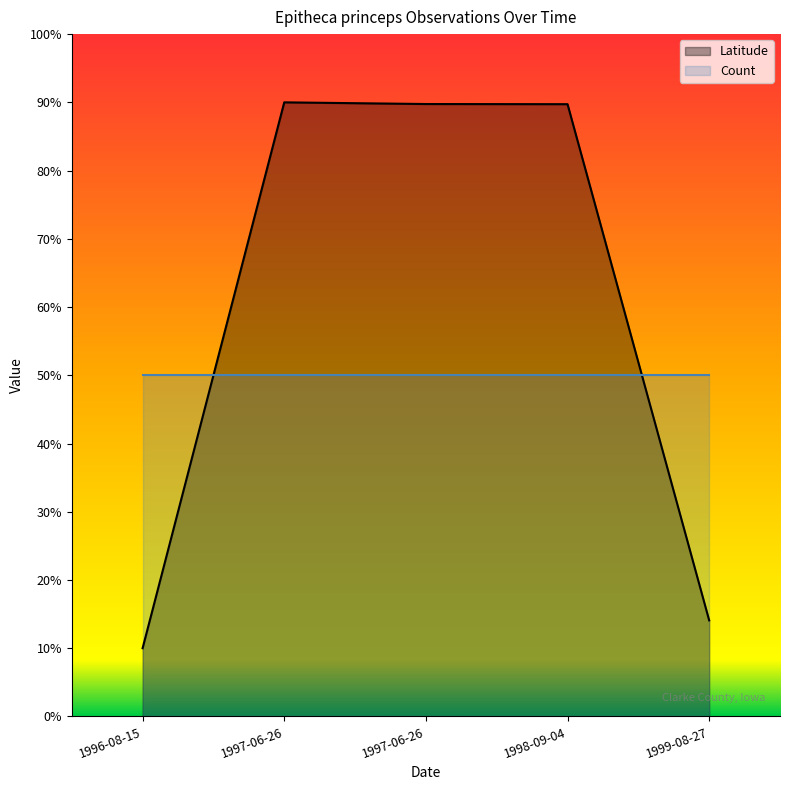

What is the value of the 3rd point from the left?

0.9